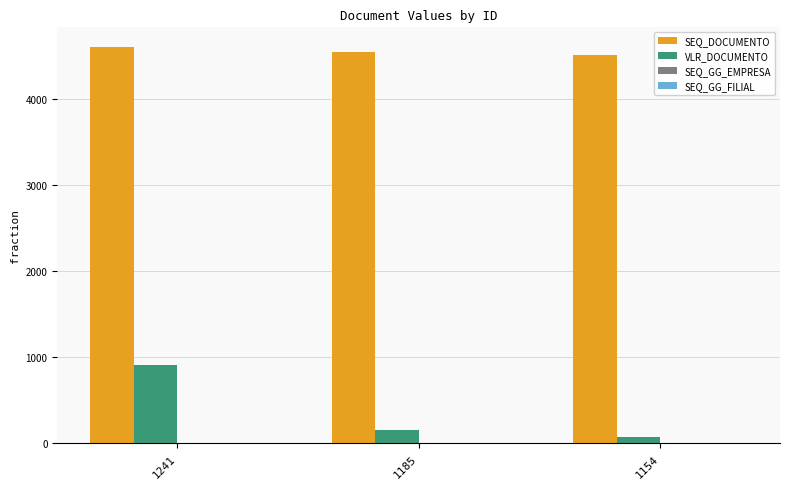

Between 1241 and 1185, which series saw the biggest shift?

VLR_DOCUMENTO